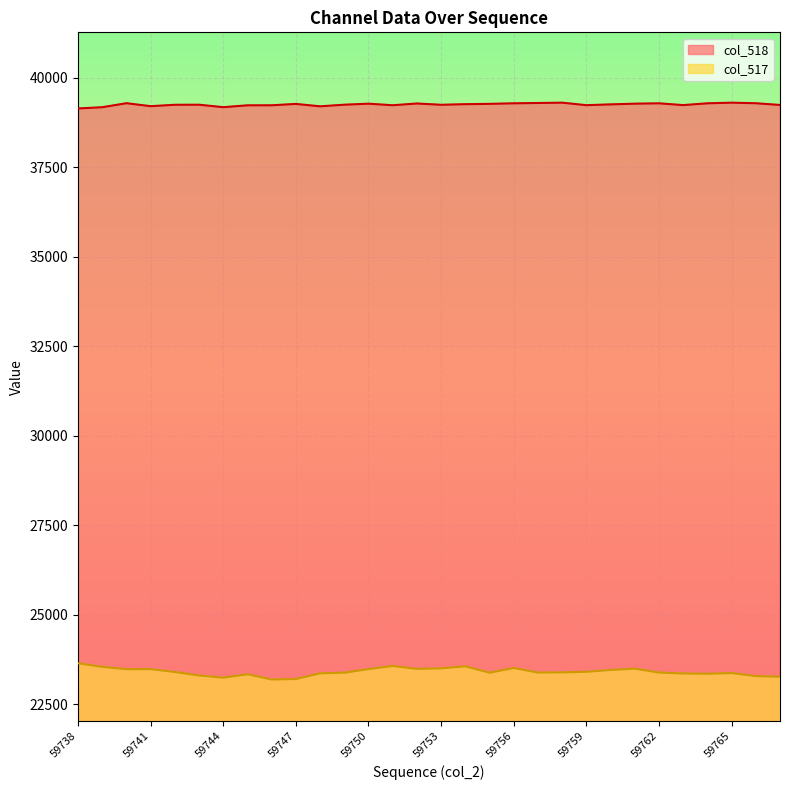

What is the difference between the highest and lowest values at 59761?

15782